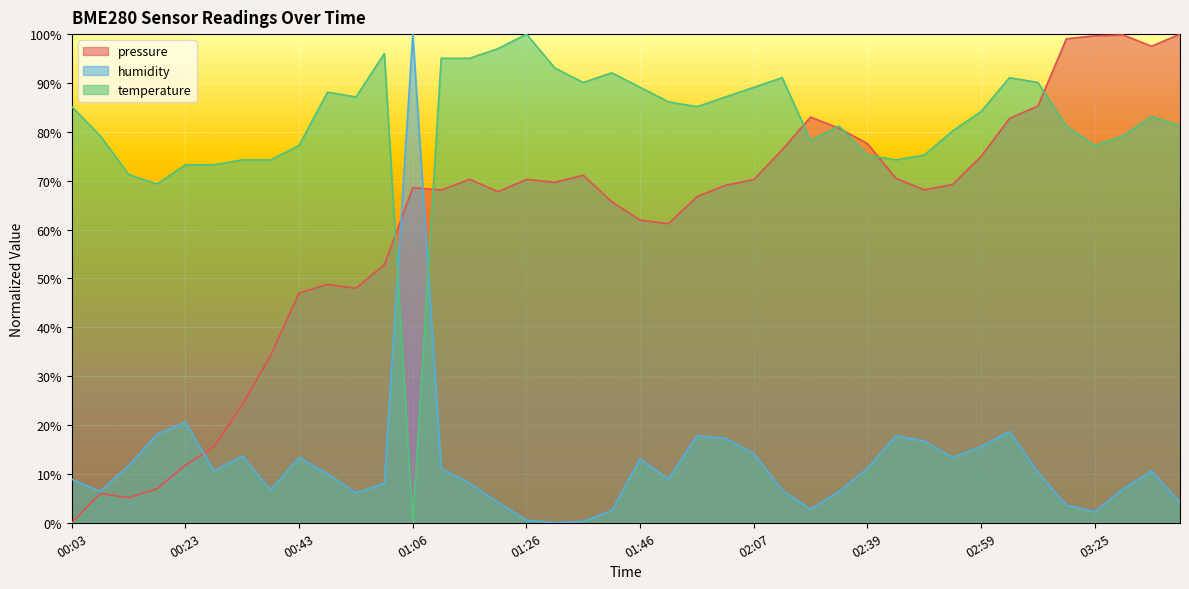

Is the value of humidity at 00:13 greater than the value of pressure at 01:31?

No